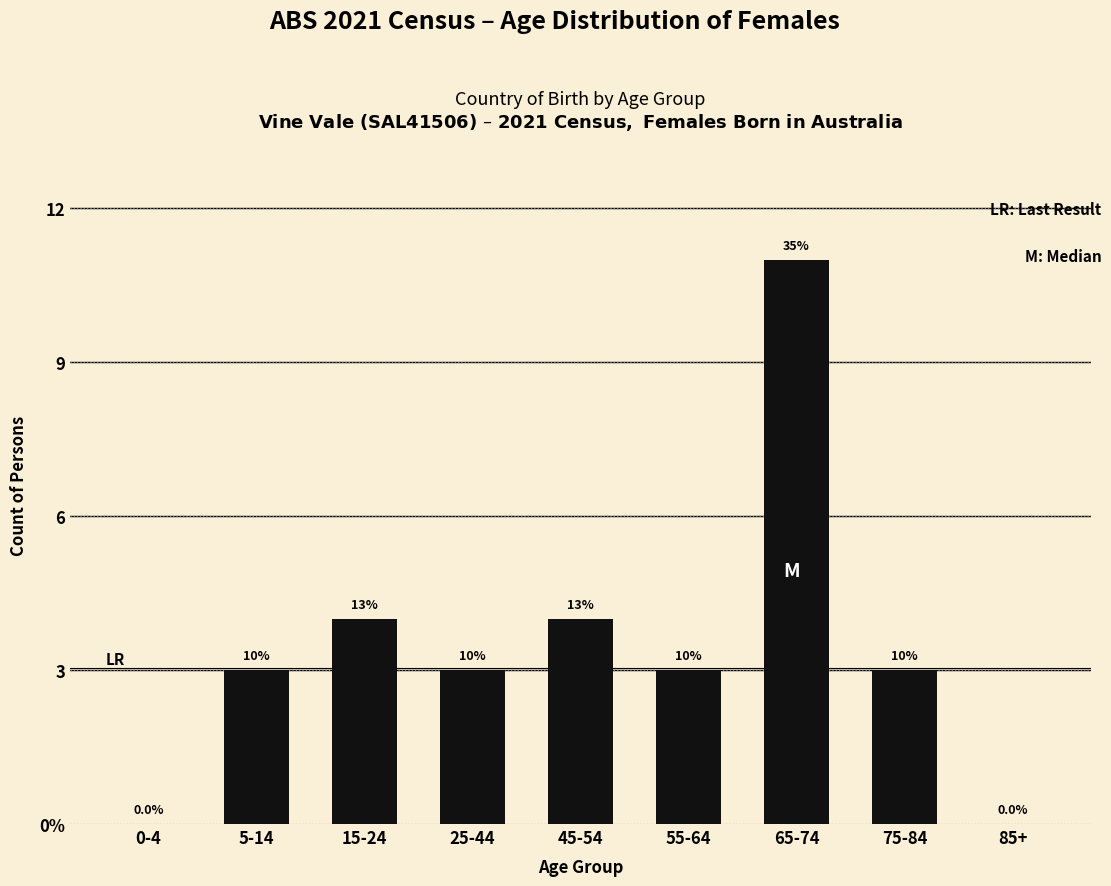

Are the bars horizontal?

No